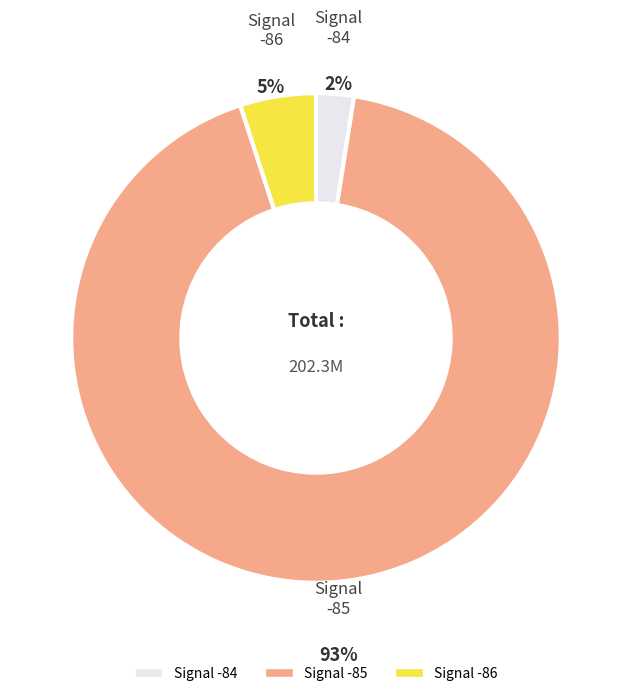

Combined, do Signal -85 and Signal -84 account for over 50%?

Yes